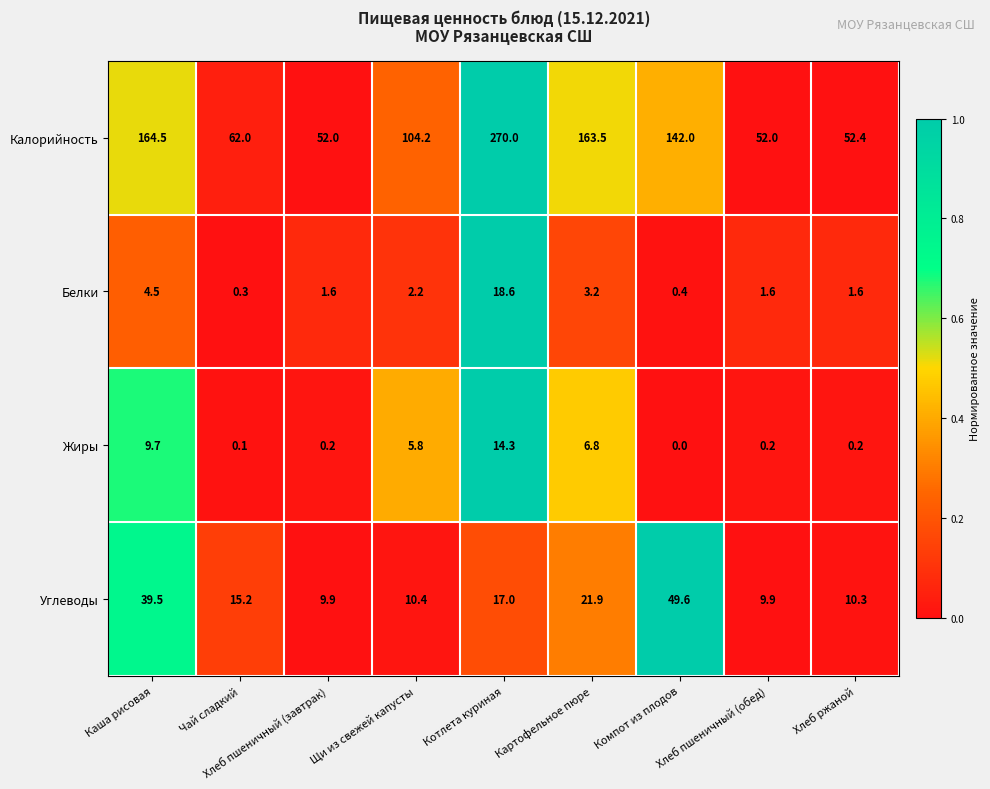

Rank the series at Чай сладкий from highest to lowest value.

Калорийность, Углеводы, Белки, Жиры